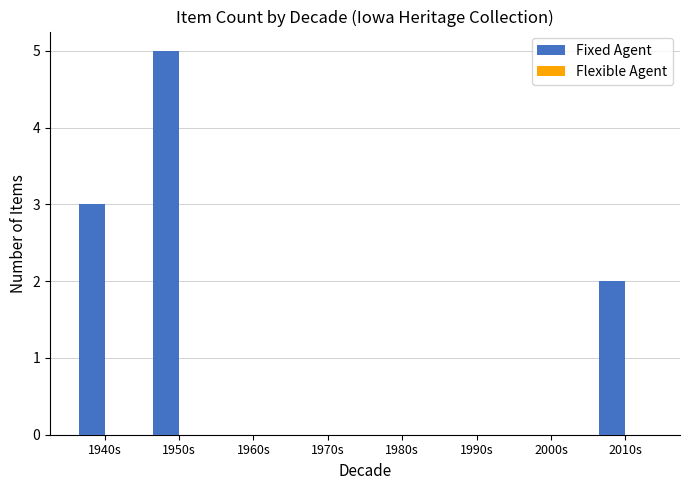

At which category does the chart reach its peak across all series?

1950s